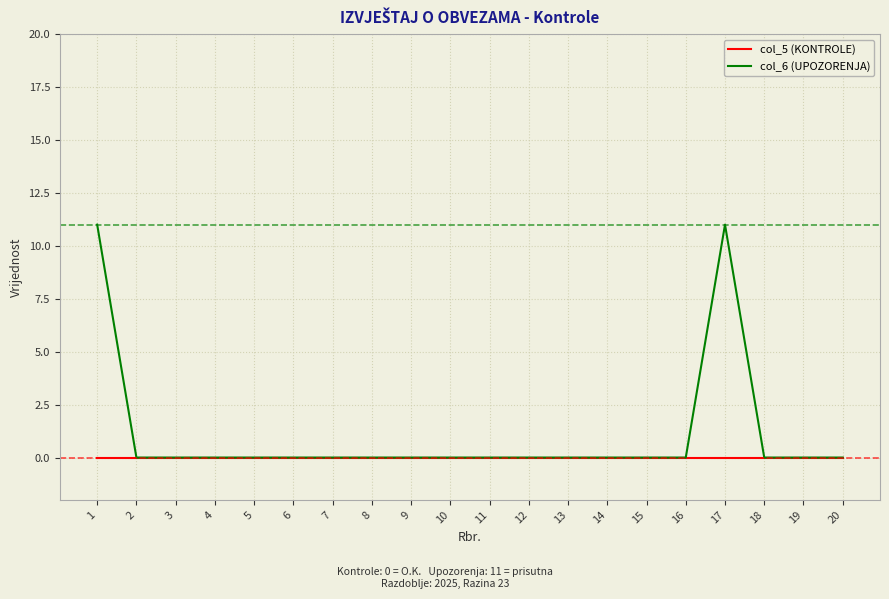

What is the difference between the highest and lowest values at 1?

11